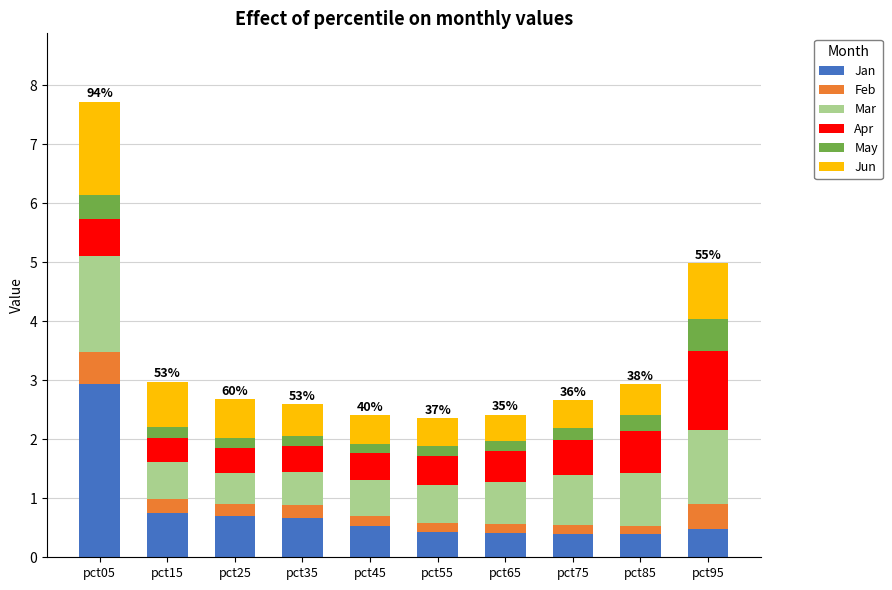

True or false: Jan has a value of 0.2 at pct45.

False